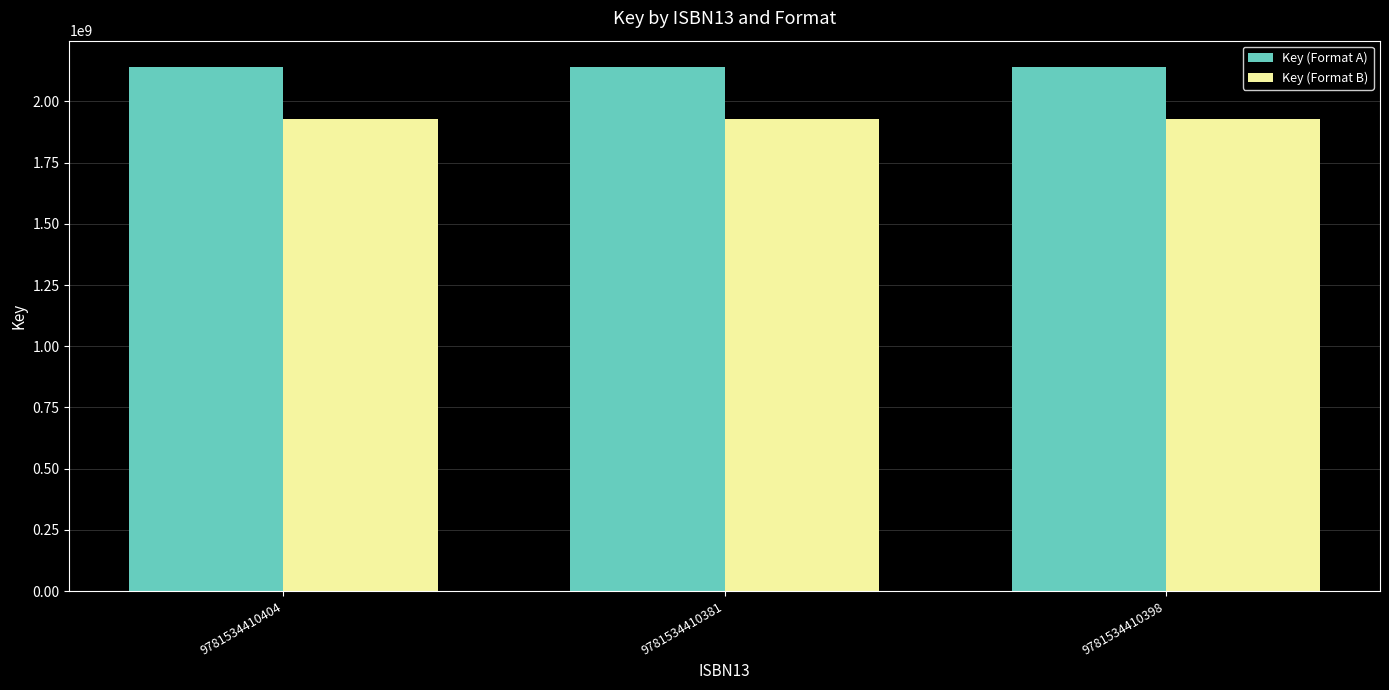

What is the value of the Key (Format B) bar at the 1st from the left?

1926713106.9